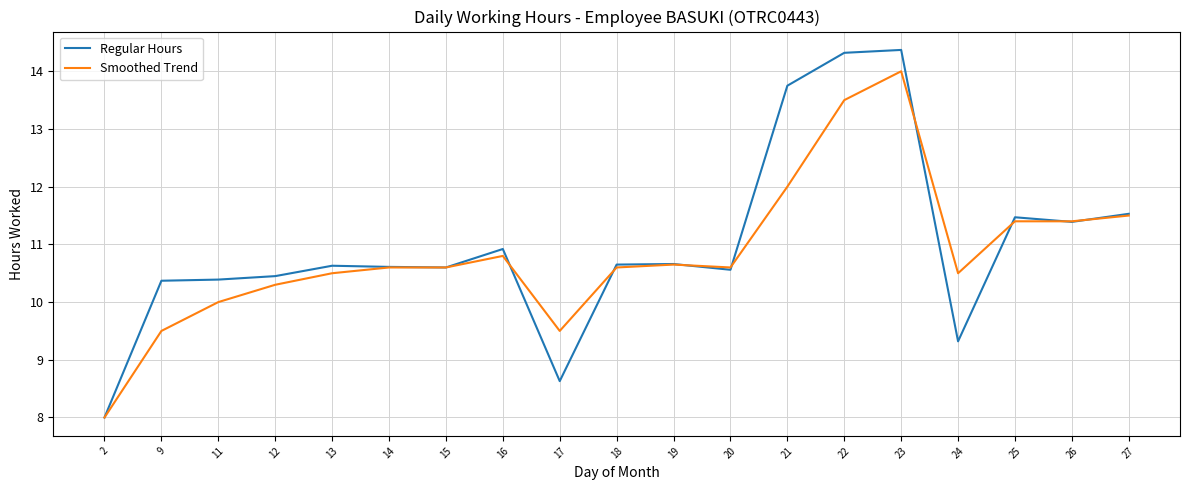

What is the minimum value for Regular Hours?

8.0